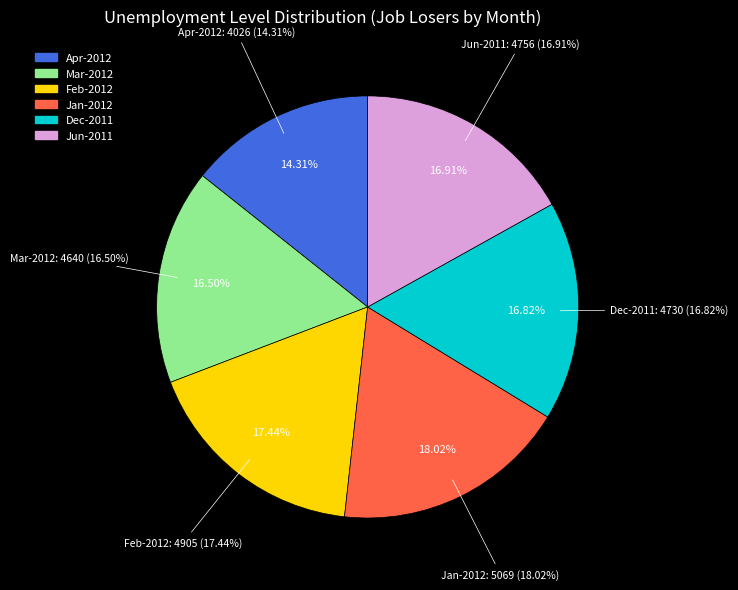

Does 2010 account for over 50% of the chart?

No